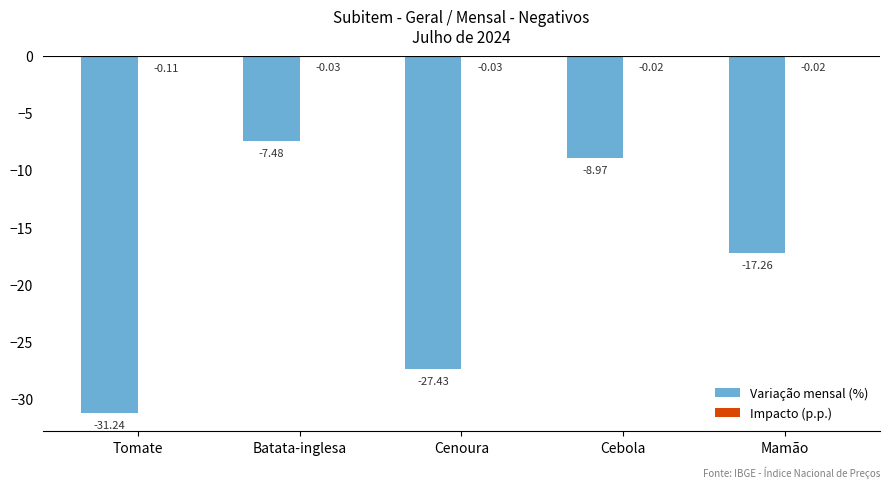

Between Tomate and Batata-inglesa, which series saw the biggest shift?

Variação mensal (%)